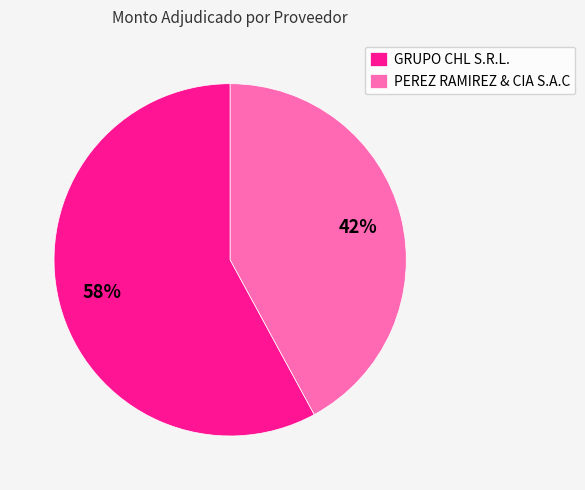

To the nearest percent, what is the average slice percentage?

50%